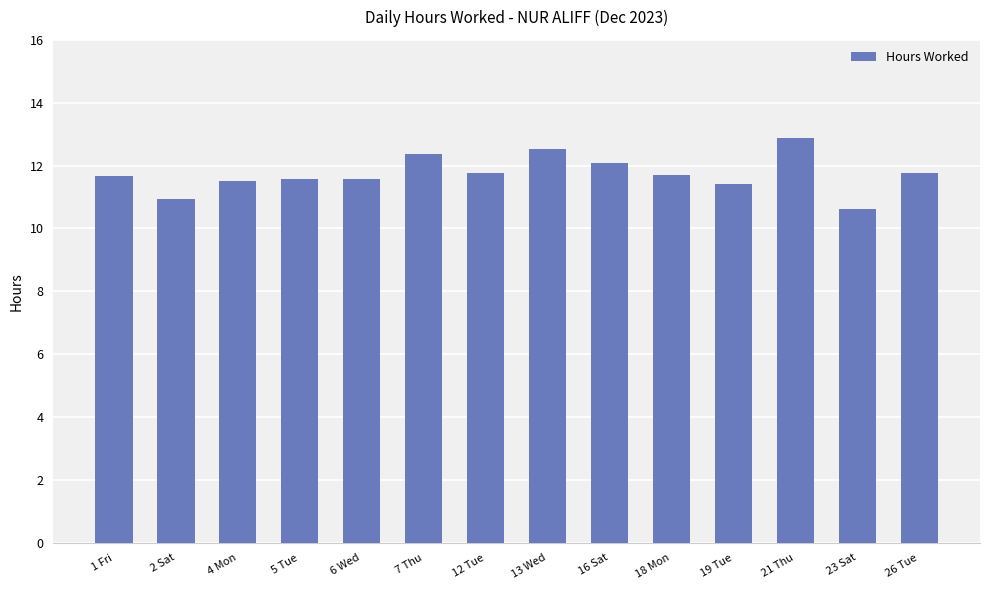

What is the label of the 12th bar from the right?

4 Mon